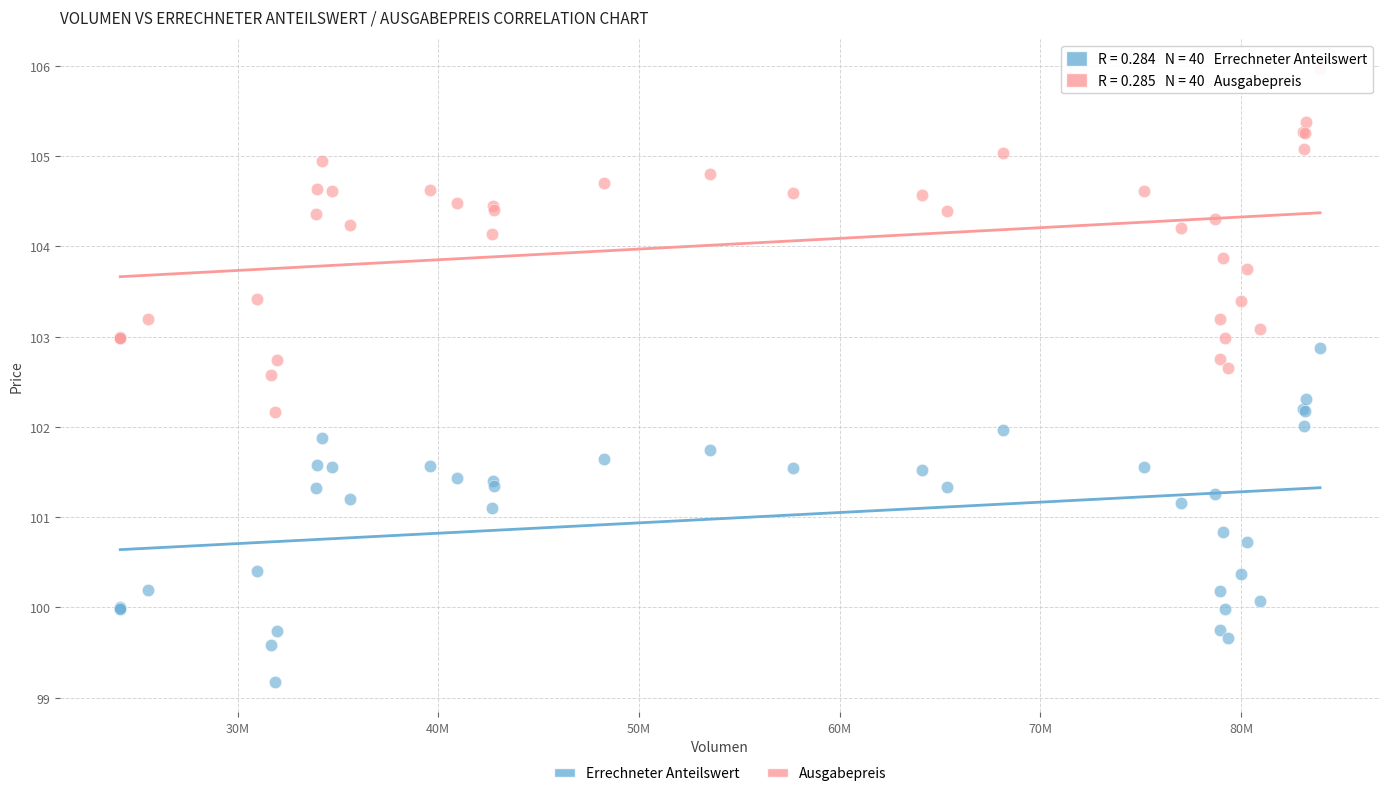

Which series contains the highest Y value?

Ausgabepreis